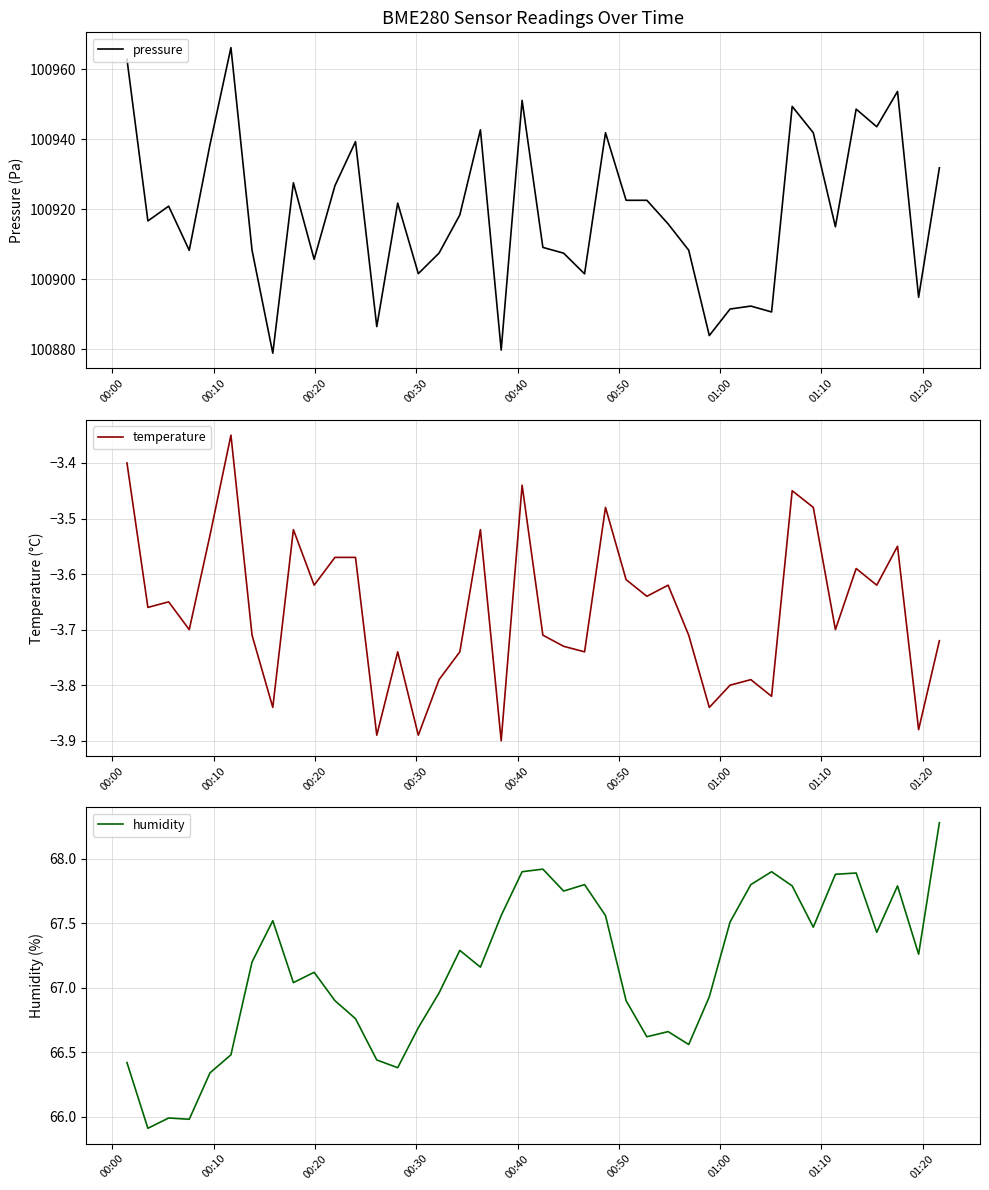

What is the maximum value for pressure?

100966.2